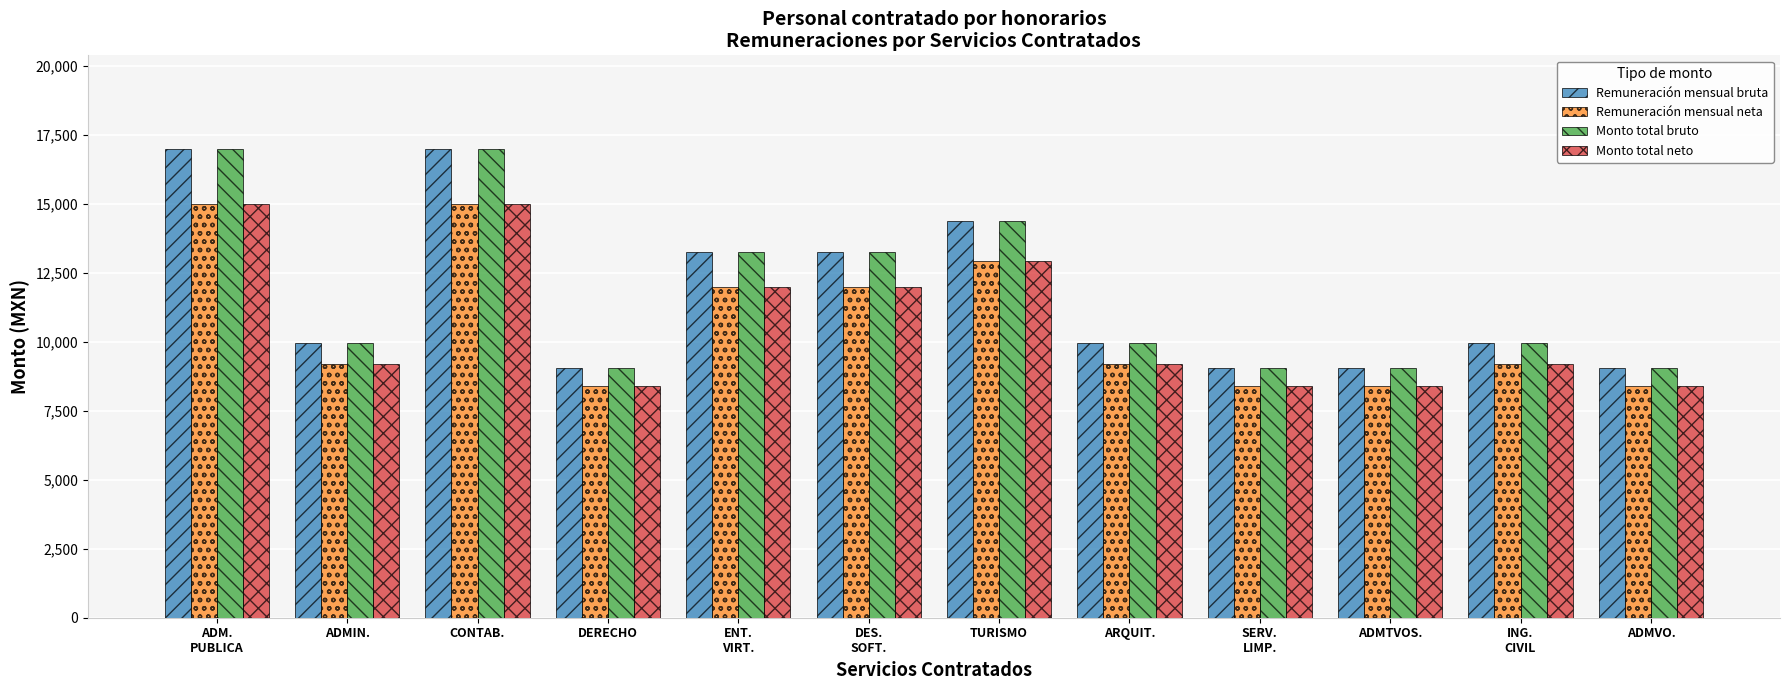

Reading left to right, extract all data points from this chart.

Remuneración mensual bruta: 16980.0	9967.0	16980.0	9050.0	13255.0	13255.0	14373.0	9967.0	9050.0	9050.0	9967.0	9050.0
Remuneración mensual neta: 14999.2	9195.6	14999.2	8378.3	12000.0	12000.0	12917.7	9195.6	8378.3	8378.3	9195.6	8378.3
Monto total bruto: 16980.0	9967.0	16980.0	9050.0	13255.0	13255.0	14373.0	9967.0	9050.0	9050.0	9967.0	9050.0
Monto total neto: 14999.2	9195.6	14999.2	8378.3	12000.0	12000.0	12917.7	9195.6	8378.3	8378.3	9195.6	8378.3